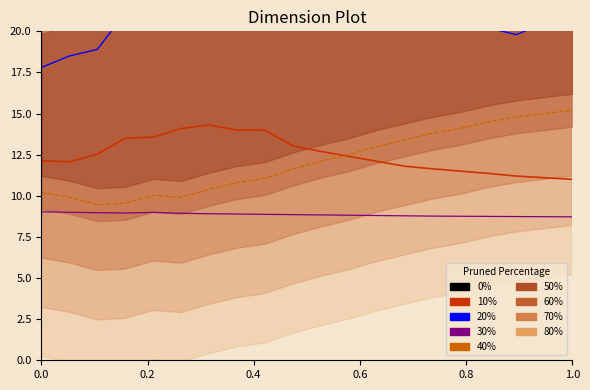

What is the difference between the maximum and minimum values in the 30% series?

0.3